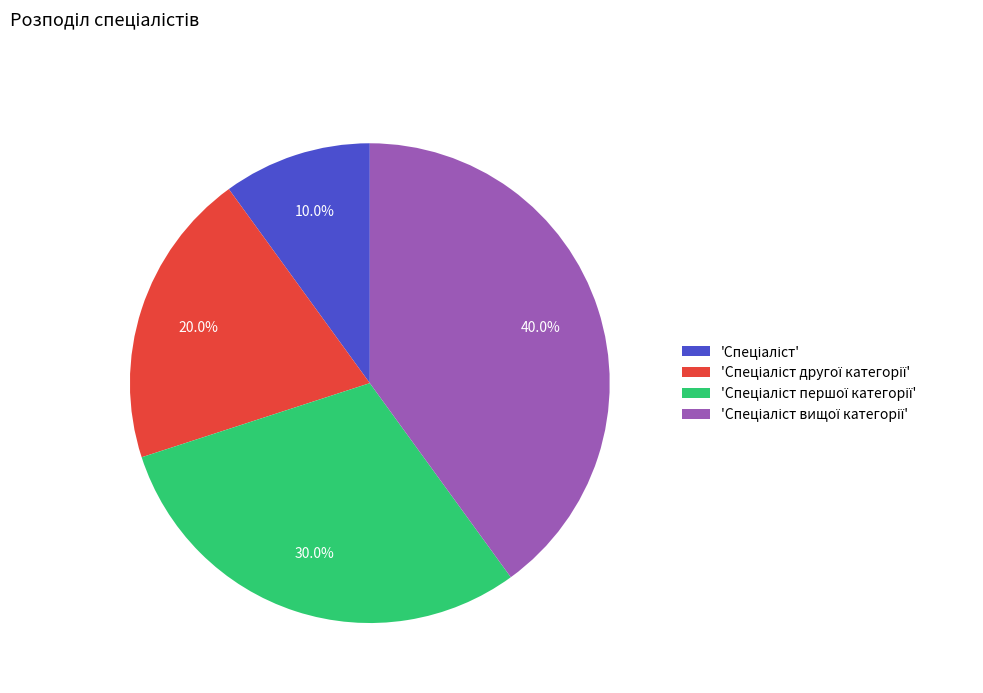

Count the number of slices in the pie.

4